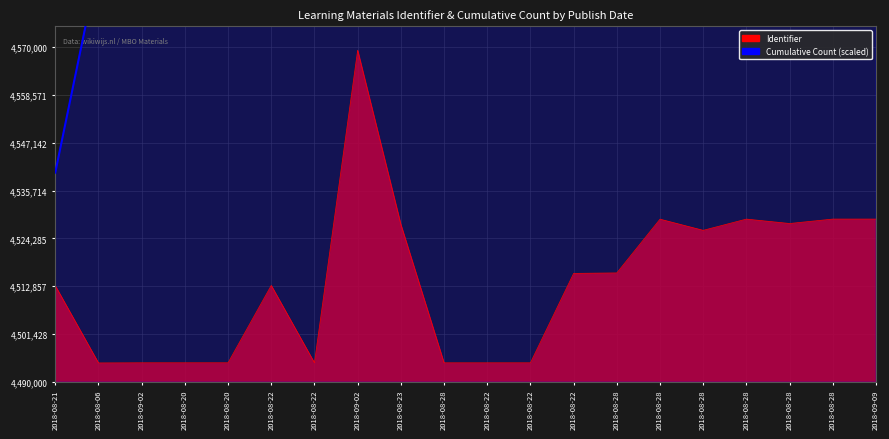

Which has a higher value, 2018-08-28 or 2018-08-22?

2018-08-28